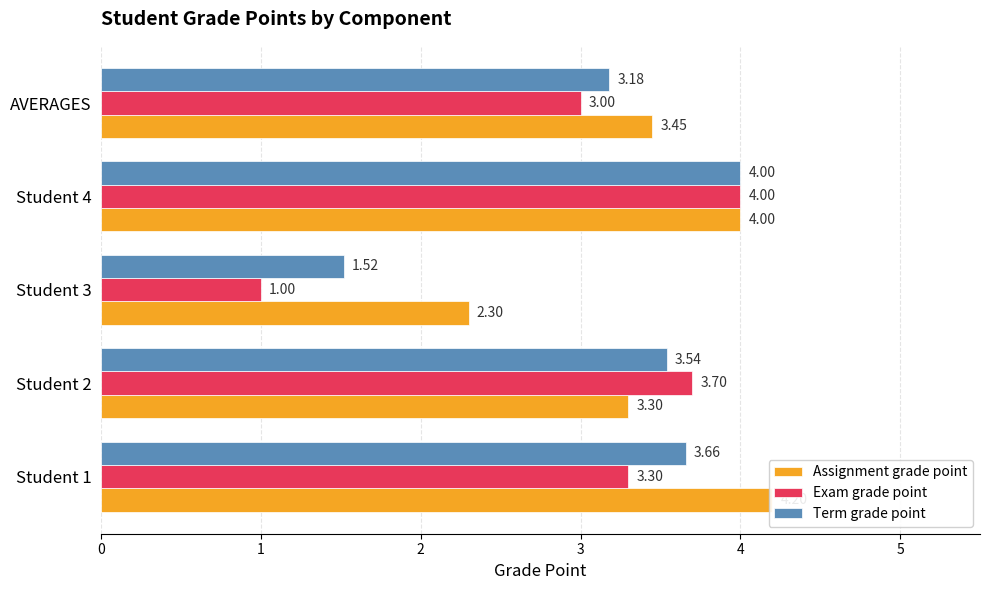

True or false: Exam grade point has a value of 1.7 at Student 1.

False